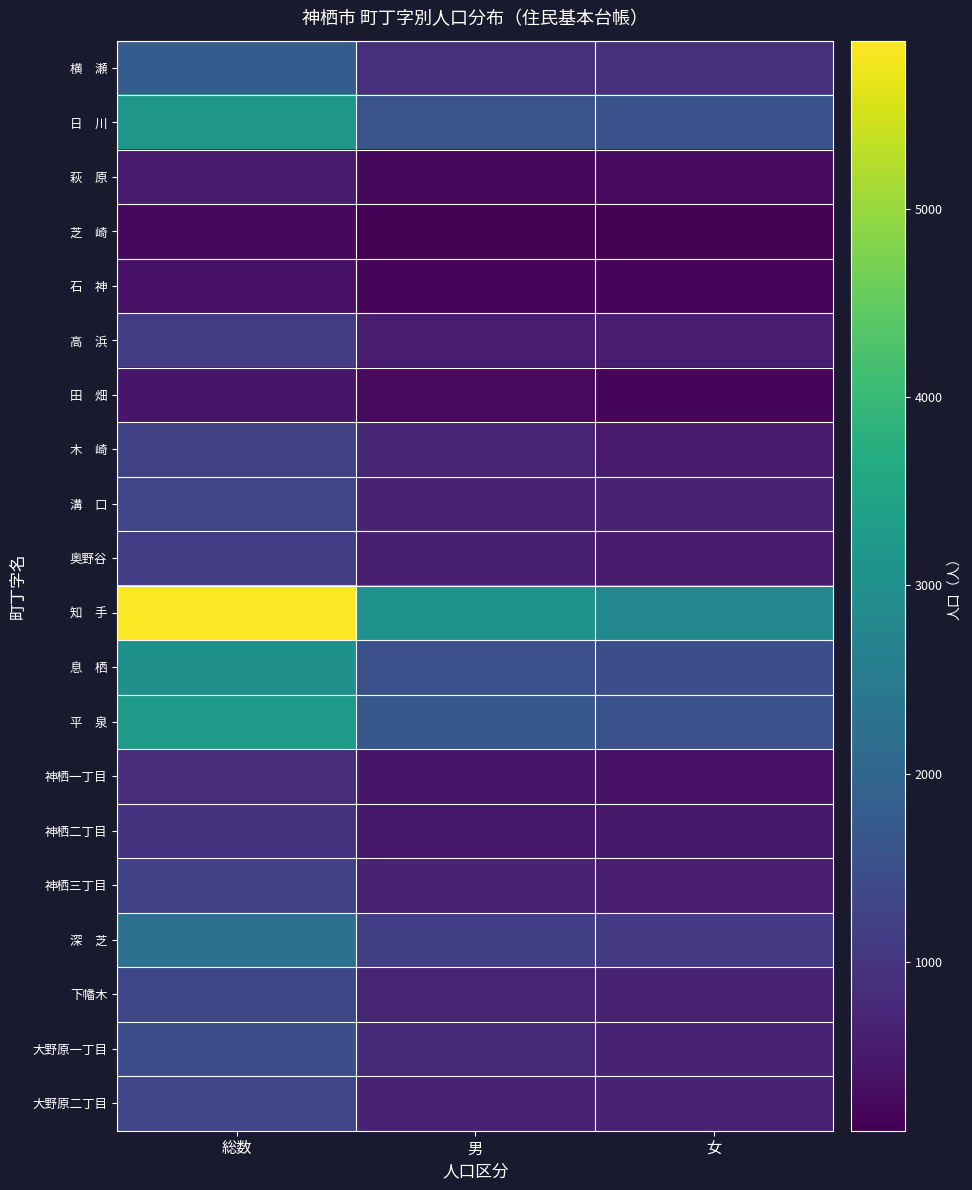

At 男, list the series in order from smallest to largest.

芝 崎, 石 神, 萩 原, 田 畑, 神栖一丁目, 神栖二丁目, 高 浜, 奥野谷, 神栖三丁目, 溝 口, 大野原二丁目, 下幡木, 木 崎, 大野原一丁目, 横 瀬, 深 芝, 息 栖, 日 川, 平 泉, 知 手